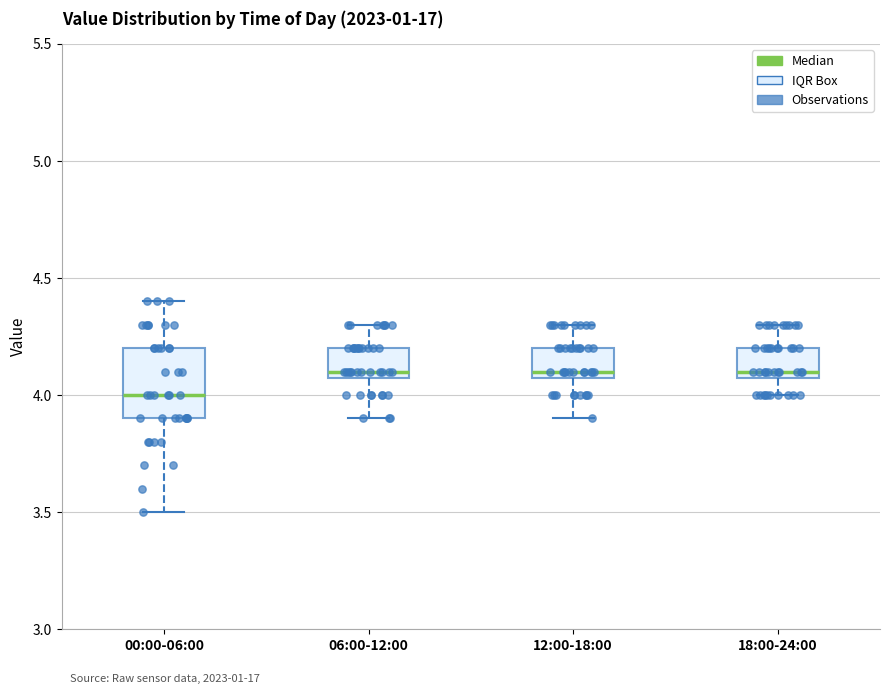

Which box's median line is the lowest?

00:00-06:00